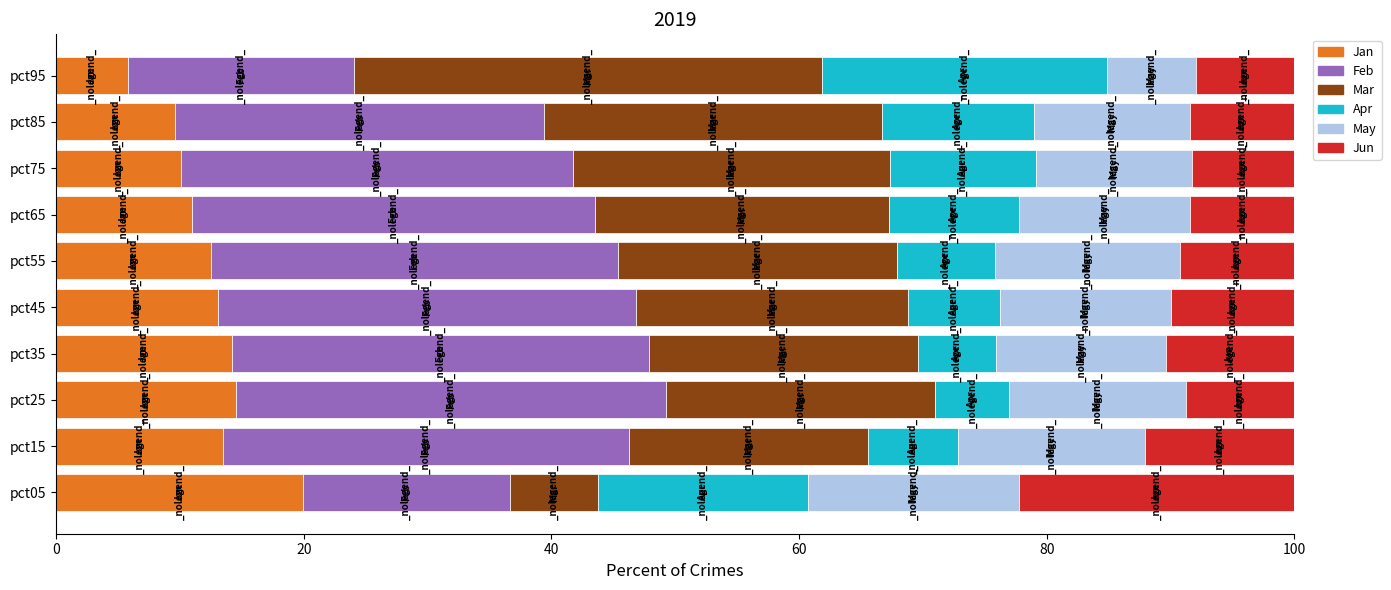

What is the maximum value for Jan?

19.9